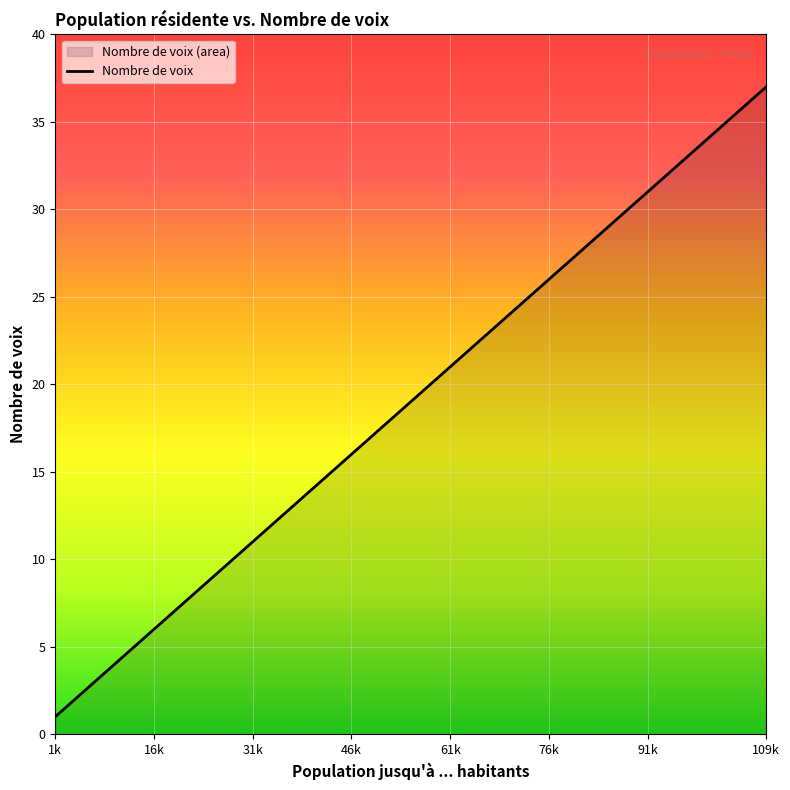

True or false: the data shows 6 at 61k.

False